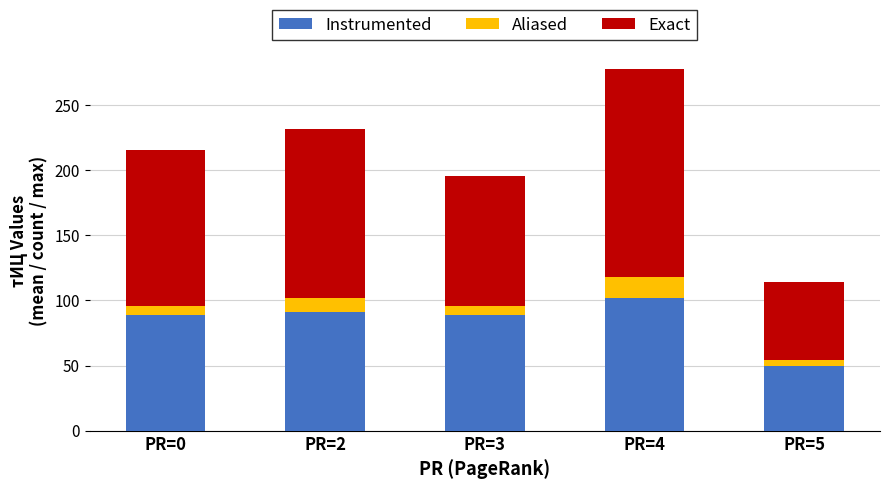

At which category is the sum across all series the highest?

PR=4